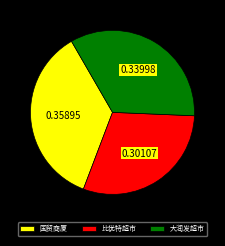

Is 国贸商厦 the majority of the pie?

No